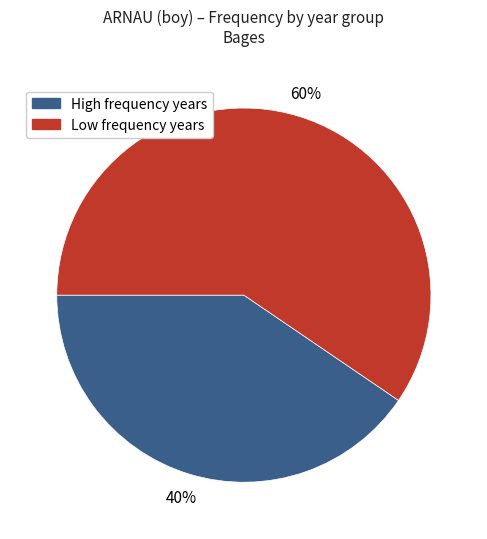

To the nearest percent, what is the average slice percentage?

50%